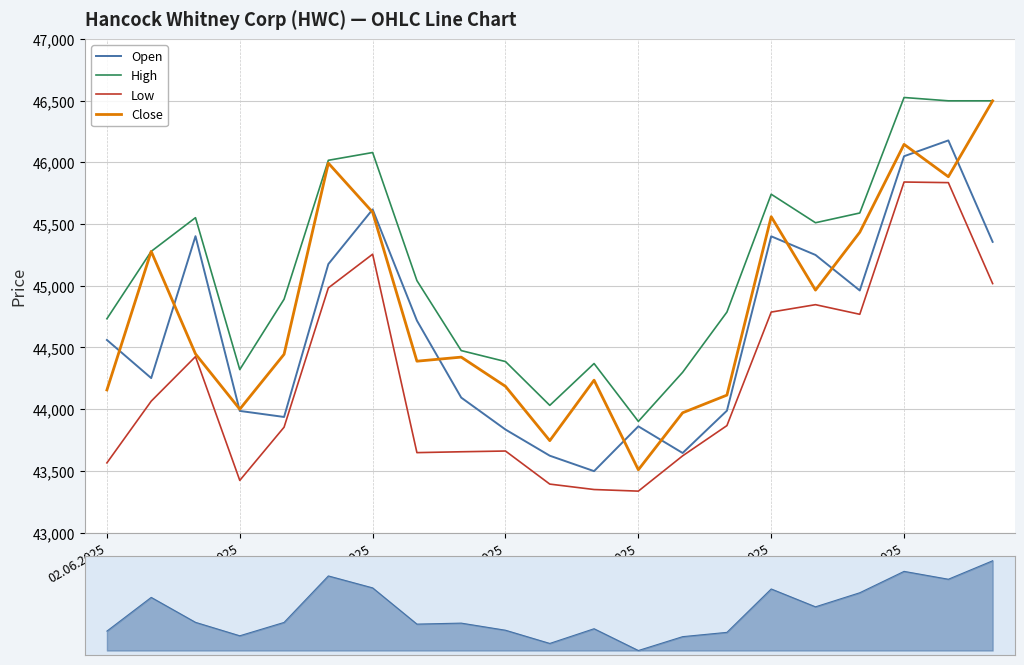

Rank the series by their average value, from lowest to highest.

Low, Open, Close, High